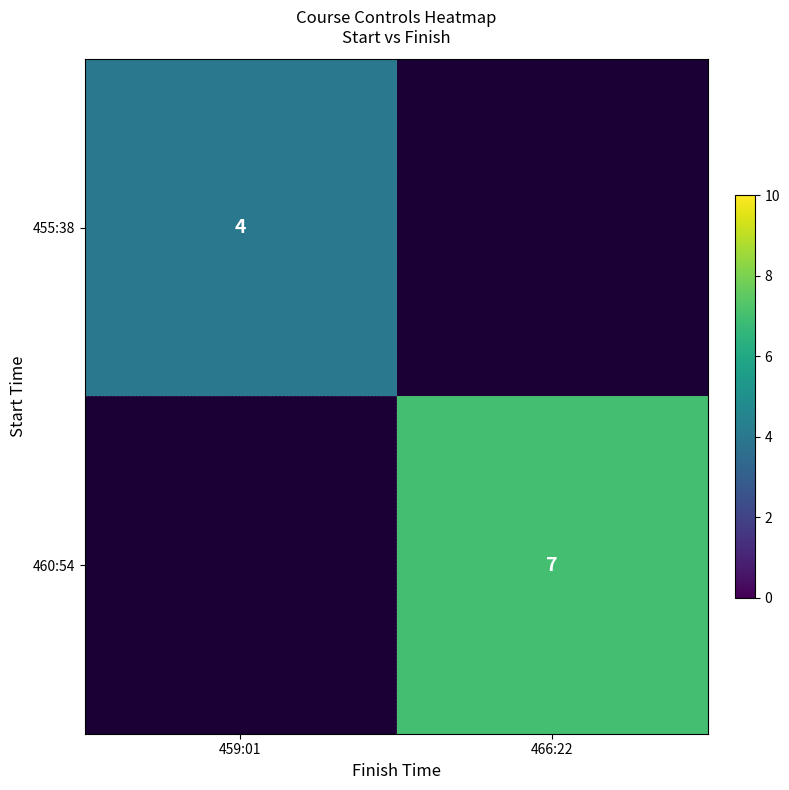

Count the number of data series in this chart.

2